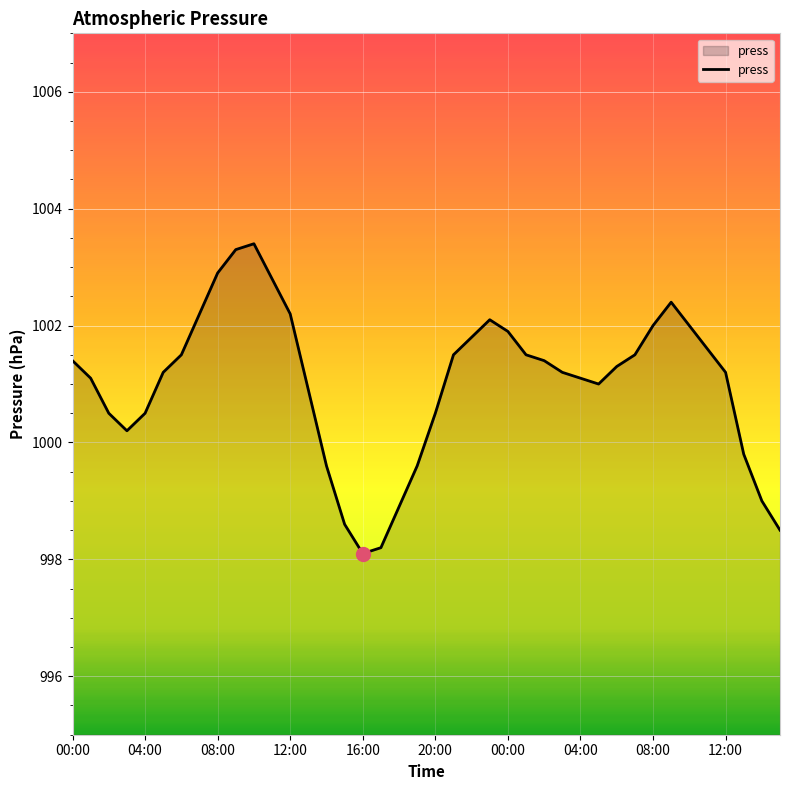

What is the difference between the maximum and minimum values?

5.3